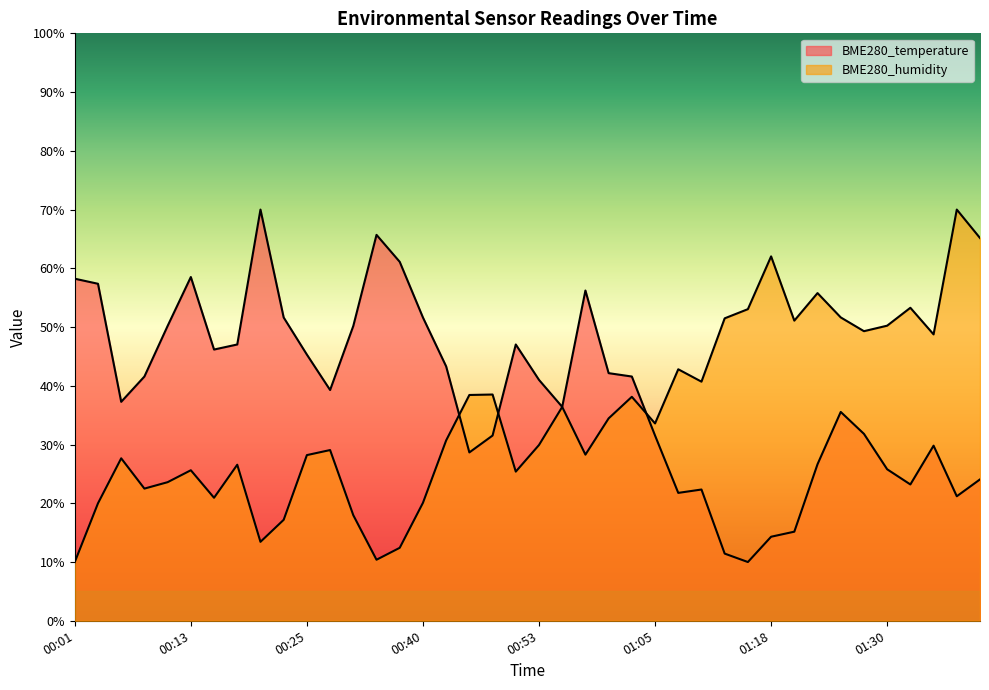

What is the difference between the second highest and minimum values in the BME280_humidity series?

55.2